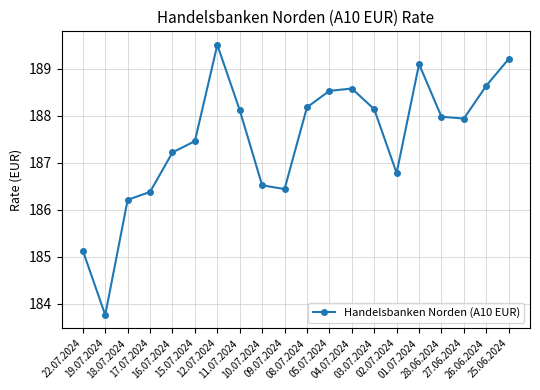

What is the value of the 4th point from the left?

186.4